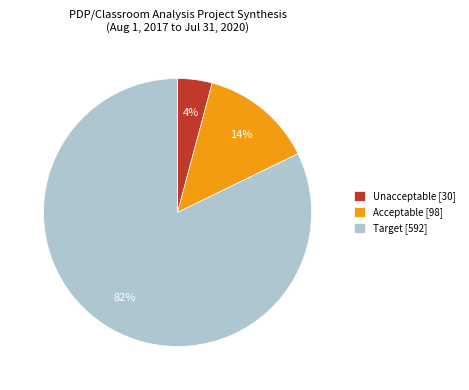

True or false: Target [592] accounts for 68% of the total.

False